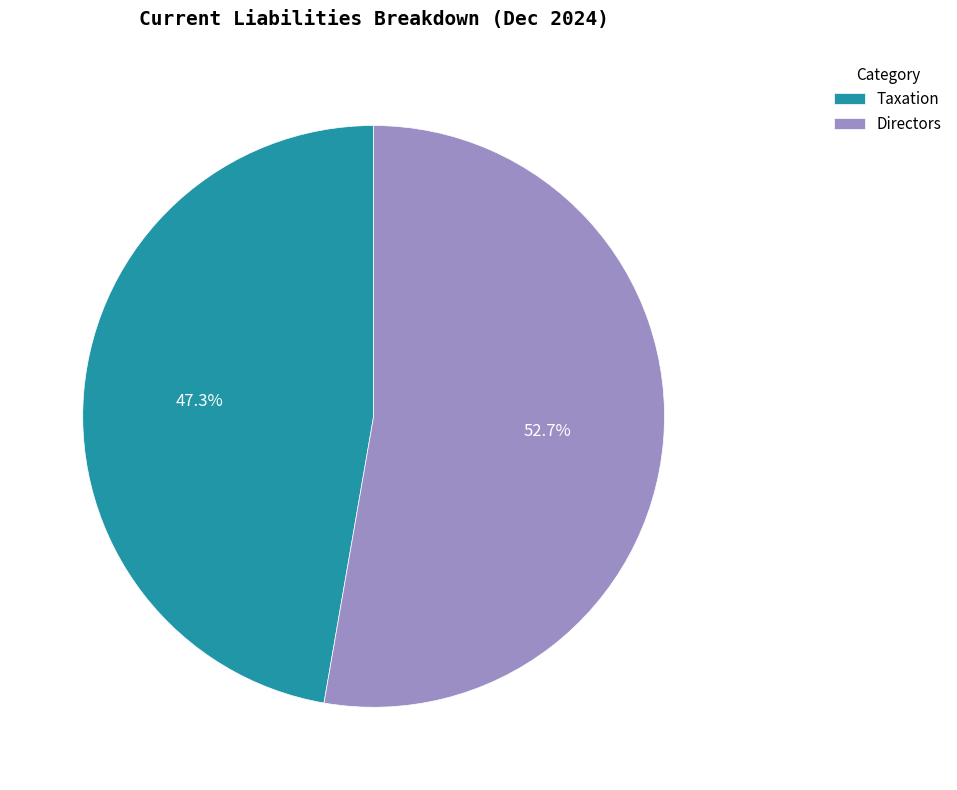

The Taxation slice represents 47% of the pie. True or false?

True